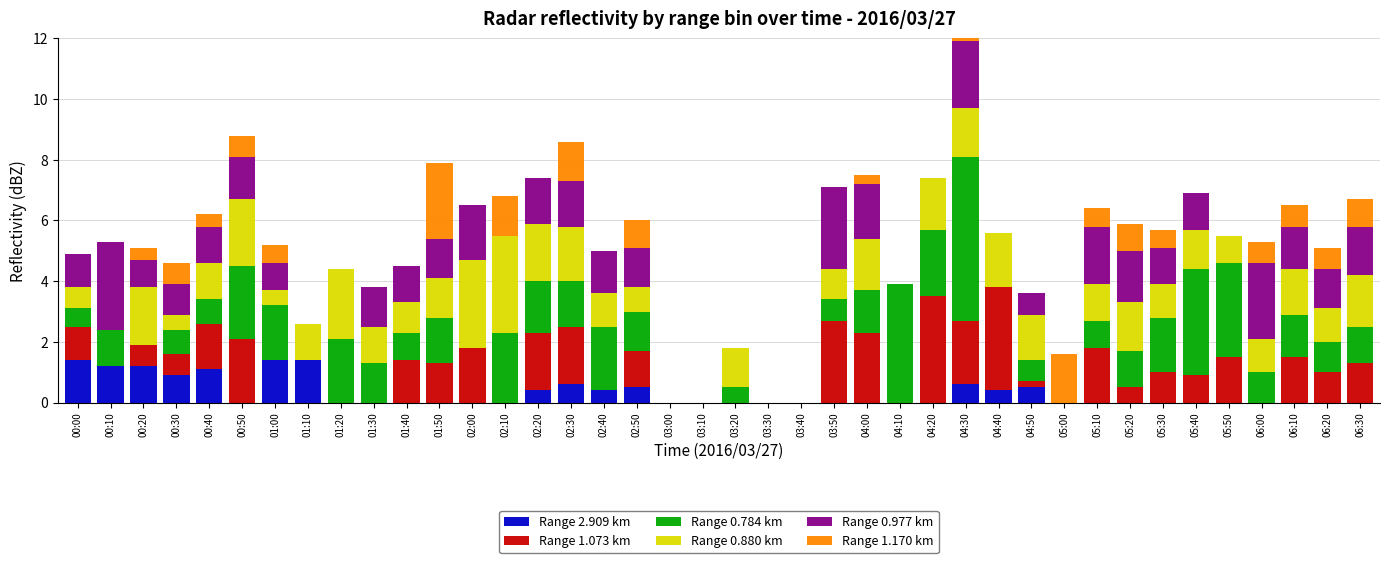

Reading right to left, what are all the values shown in this chart?

Range 2.909 km: 06:30=0.0	06:20=0.0	06:10=0.0	06:00=0.0	05:50=0.0	05:40=0.0	05:30=0.0	05:20=0.0	05:10=0.0	05:00=0.0	04:50=0.5	04:40=0.4	04:30=0.6	04:20=0.0	04:10=0.0	04:00=0.0	03:50=0.0	03:40=0.0	03:30=0.0	03:20=0.0	03:10=0.0	03:00=0.0	02:50=0.5	02:40=0.4	02:30=0.6	02:20=0.4	02:10=0.0	02:00=0.0	01:50=0.0	01:40=0.0	01:30=0.0	01:20=0.0	01:10=1.4	01:00=1.4	00:50=0.0	00:40=1.1	00:30=0.9	00:20=1.2	00:10=1.2	00:00=1.4
Range 1.073 km: 06:30=1.3	06:20=1.0	06:10=1.5	06:00=0.0	05:50=1.5	05:40=0.9	05:30=1.0	05:20=0.5	05:10=1.8	05:00=0.0	04:50=0.2	04:40=3.4	04:30=2.1	04:20=3.5	04:10=0.0	04:00=2.3	03:50=2.7	03:40=0.0	03:30=0.0	03:20=0.0	03:10=0.0	03:00=0.0	02:50=1.2	02:40=0.0	02:30=1.9	02:20=1.9	02:10=0.0	02:00=1.8	01:50=1.3	01:40=1.4	01:30=0.0	01:20=0.0	01:10=0.0	01:00=0.0	00:50=2.1	00:40=1.5	00:30=0.7	00:20=0.7	00:10=0.0	00:00=1.1
Range 0.784 km: 06:30=1.2	06:20=1.0	06:10=1.4	06:00=1.0	05:50=3.1	05:40=3.5	05:30=1.8	05:20=1.2	05:10=0.9	05:00=0.0	04:50=0.7	04:40=0.0	04:30=5.4	04:20=2.2	04:10=3.9	04:00=1.4	03:50=0.7	03:40=0.0	03:30=0.0	03:20=0.5	03:10=0.0	03:00=0.0	02:50=1.3	02:40=2.1	02:30=1.5	02:20=1.7	02:10=2.3	02:00=0.0	01:50=1.5	01:40=0.9	01:30=1.3	01:20=2.1	01:10=0.0	01:00=1.8	00:50=2.4	00:40=0.8	00:30=0.8	00:20=0.0	00:10=1.2	00:00=0.6
Range 0.880 km: 06:30=1.7	06:20=1.1	06:10=1.5	06:00=1.1	05:50=0.9	05:40=1.3	05:30=1.1	05:20=1.6	05:10=1.2	05:00=0.0	04:50=1.5	04:40=1.8	04:30=1.6	04:20=1.7	04:10=0.0	04:00=1.7	03:50=1.0	03:40=0.0	03:30=0.0	03:20=1.3	03:10=0.0	03:00=0.0	02:50=0.8	02:40=1.1	02:30=1.8	02:20=1.9	02:10=3.2	02:00=2.9	01:50=1.3	01:40=1.0	01:30=1.2	01:20=2.3	01:10=1.2	01:00=0.5	00:50=2.2	00:40=1.2	00:30=0.5	00:20=1.9	00:10=0.0	00:00=0.7
Range 0.977 km: 06:30=1.6	06:20=1.3	06:10=1.4	06:00=2.5	05:50=0.0	05:40=1.2	05:30=1.2	05:20=1.7	05:10=1.9	05:00=0.0	04:50=0.7	04:40=0.0	04:30=2.2	04:20=0.0	04:10=0.0	04:00=1.8	03:50=2.7	03:40=0.0	03:30=0.0	03:20=0.0	03:10=0.0	03:00=0.0	02:50=1.3	02:40=1.4	02:30=1.5	02:20=1.5	02:10=0.0	02:00=1.8	01:50=1.3	01:40=1.2	01:30=1.3	01:20=0.0	01:10=0.0	01:00=0.9	00:50=1.4	00:40=1.2	00:30=1.0	00:20=0.9	00:10=2.9	00:00=1.1
Range 1.170 km: 06:30=0.9	06:20=0.7	06:10=0.7	06:00=0.7	05:50=0.0	05:40=0.0	05:30=0.6	05:20=0.9	05:10=0.6	05:00=1.6	04:50=0.0	04:40=0.0	04:30=0.8	04:20=0.0	04:10=0.0	04:00=0.3	03:50=0.0	03:40=0.0	03:30=0.0	03:20=0.0	03:10=0.0	03:00=0.0	02:50=0.9	02:40=0.0	02:30=1.3	02:20=0.0	02:10=1.3	02:00=0.0	01:50=2.5	01:40=0.0	01:30=0.0	01:20=0.0	01:10=0.0	01:00=0.6	00:50=0.7	00:40=0.4	00:30=0.7	00:20=0.4	00:10=0.0	00:00=0.0